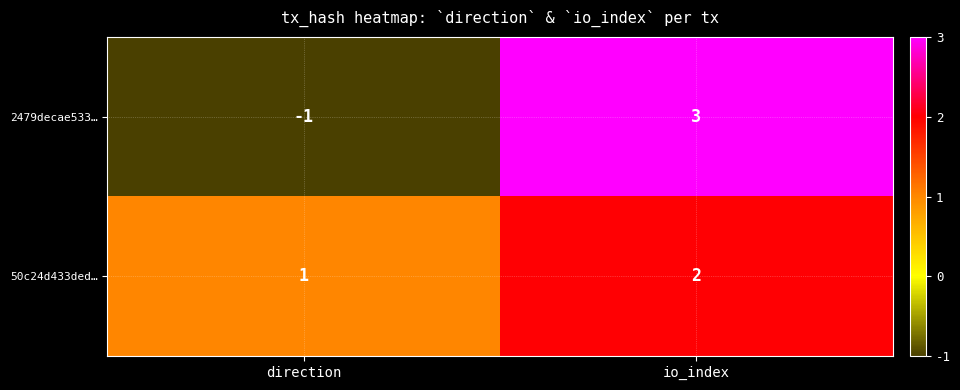

What is the difference between the 2479decae533… values at direction and io_index?

4